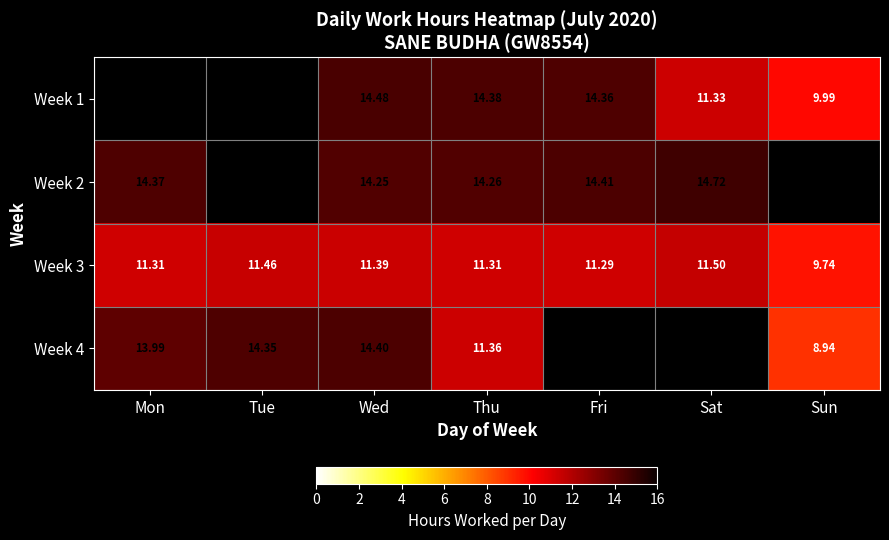

Is the value of Week 1 at Wed greater than the value of Week 4 at Tue?

Yes